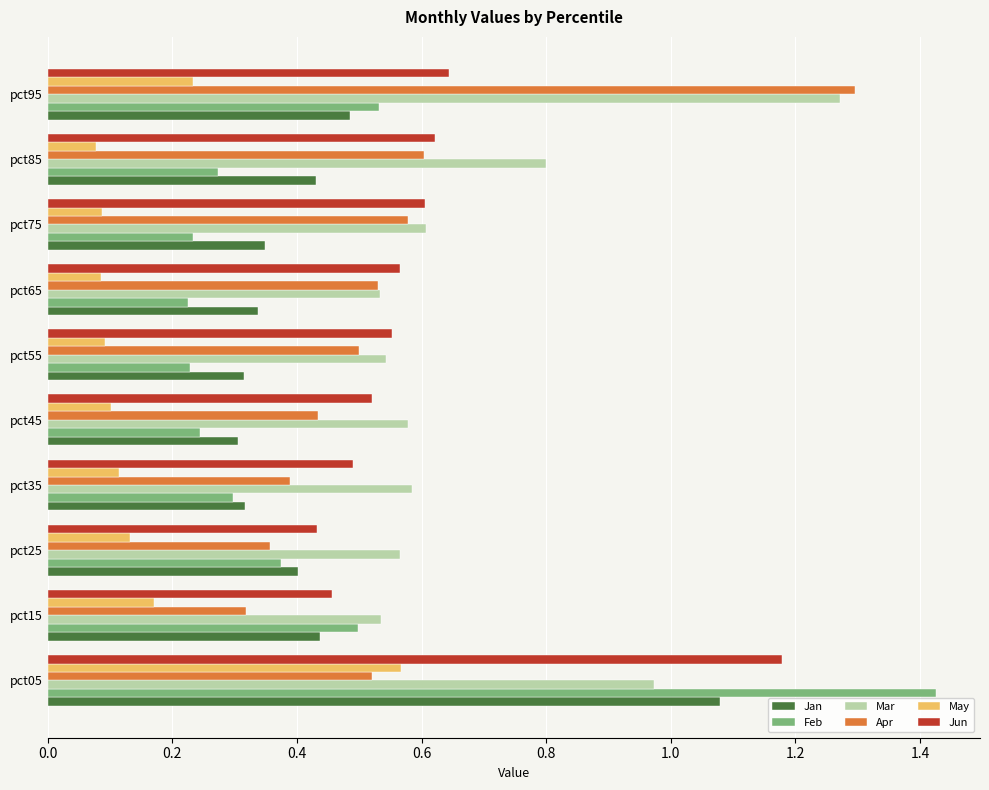

Between pct75 and pct85, which series saw the biggest shift?

Mar